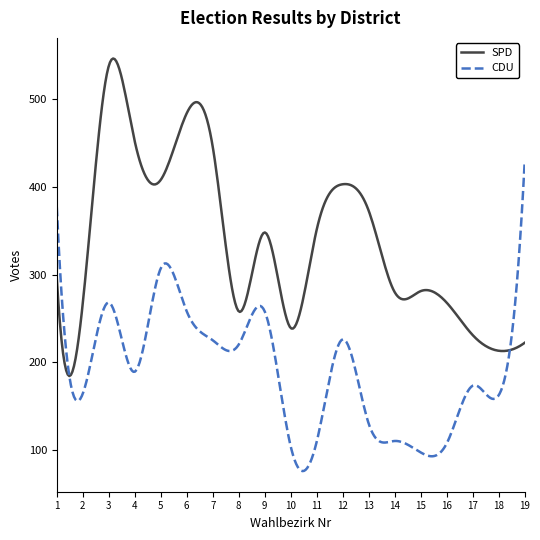

What is the minimum value shown in the chart?

75.6